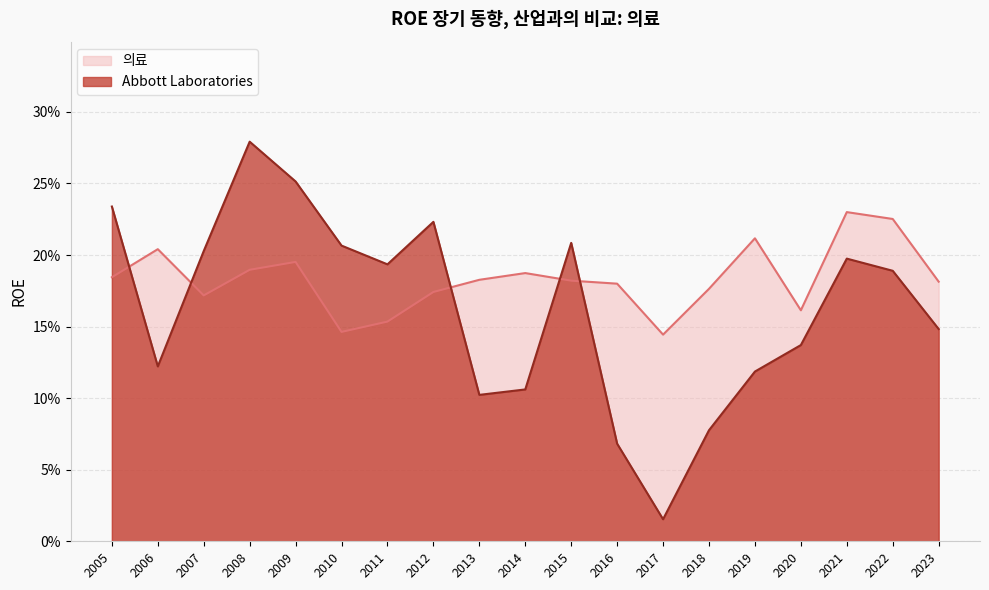

What are all the series names shown in the legend?

의료, Abbott Laboratories